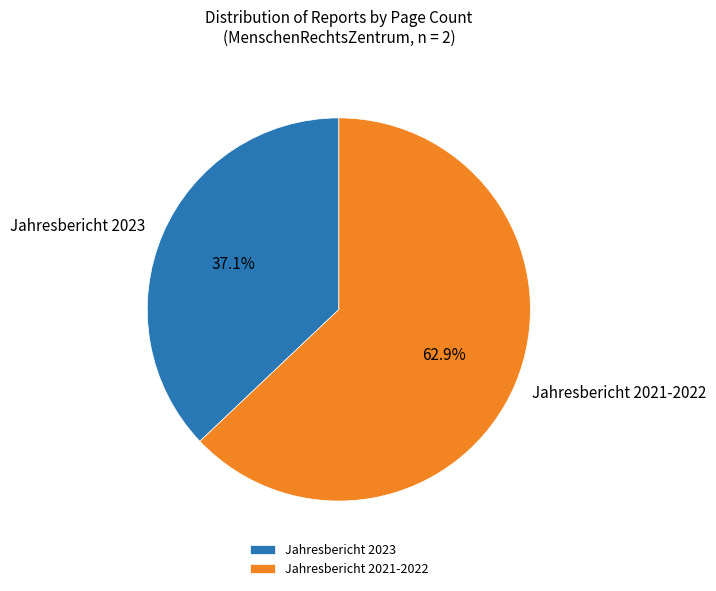

To the nearest percent, what portion does Jahresbericht 2021-2022 represent?

63%